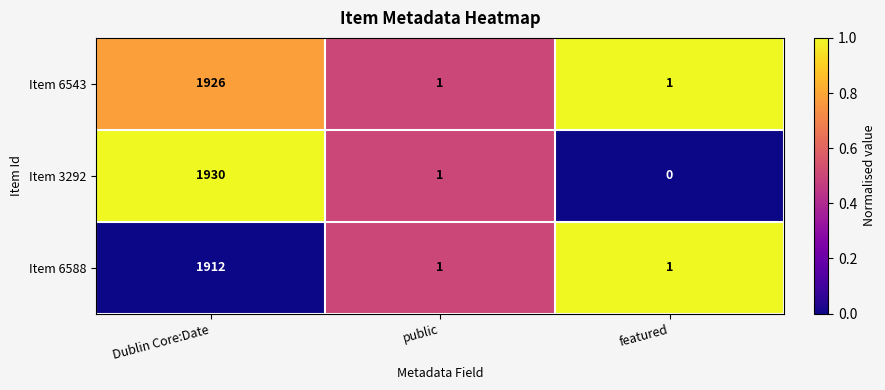

What is the sum of all Item 6588 values?

1914